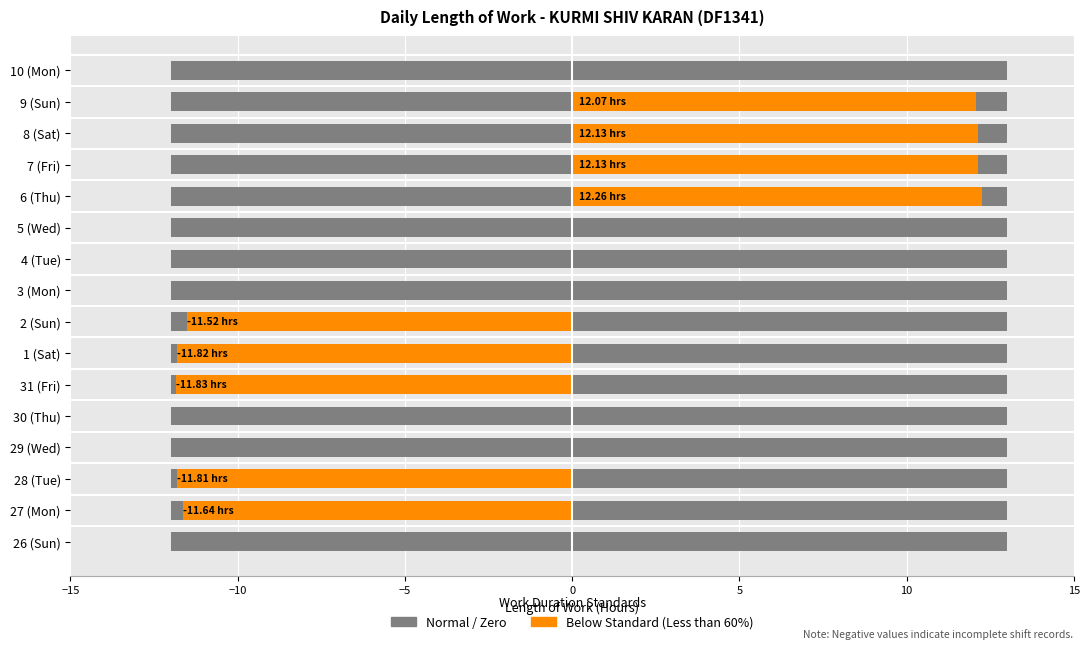

What is the label of the 7th bar from the right?

4 (Tue)